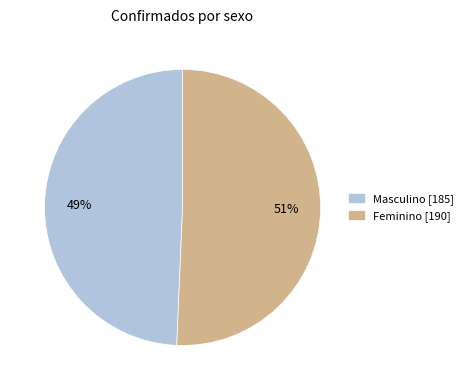

To the nearest percent, what is the average slice percentage?

50%